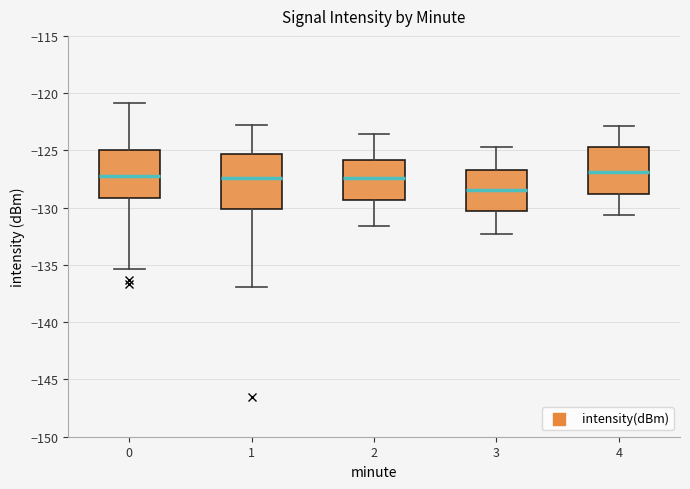

Reading left to right, read every box against the y-axis: the position of its median line, the range the box covers, and the ends of its whiskers. The values are not printed on the chart, so give them approximately, as read against the axis.

0: median -127.0, box -129.0 to -125.0, whiskers -135.5 to -121.0
1: median -127.5, box -130.0 to -125.5, whiskers -137.0 to -123.0
2: median -127.5, box -129.5 to -126.0, whiskers -131.5 to -123.5
3: median -128.5, box -130.5 to -126.5, whiskers -132.5 to -124.5
4: median -127.0, box -129.0 to -124.5, whiskers -130.5 to -123.0